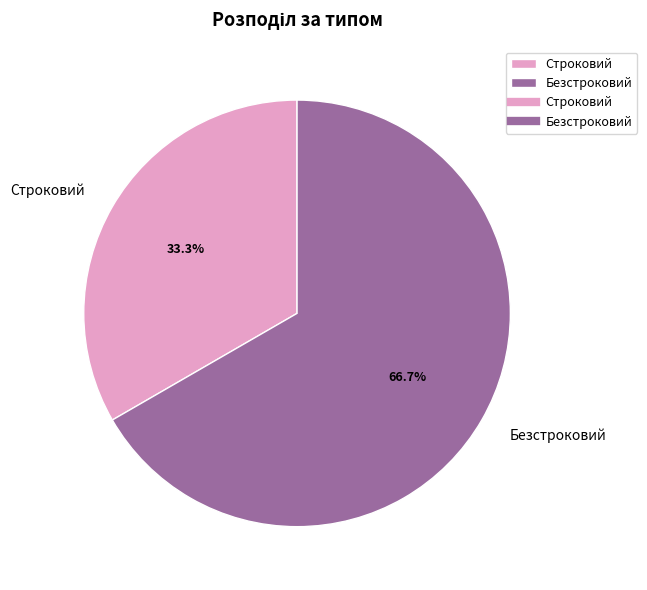

Count the number of slices in the pie.

2